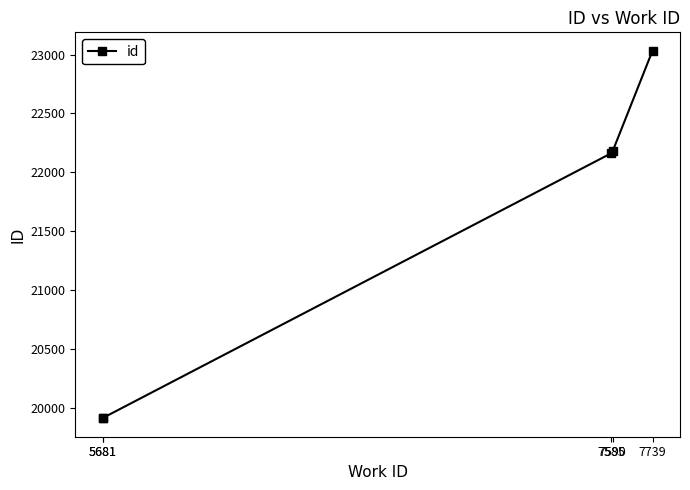

Approximately how many times larger is the value at 5681 compared to 5681?

1.0